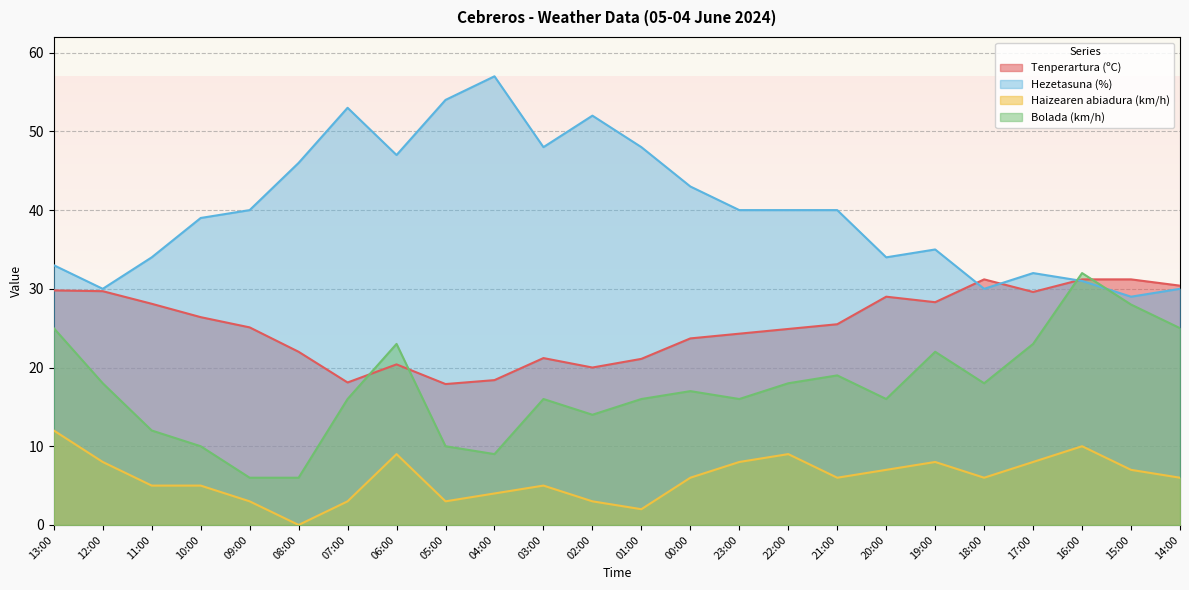

What are all the series names shown in the legend?

Tenperartura (ºC), Hezetasuna (%), Haizearen abiadura (km/h), Bolada (km/h)